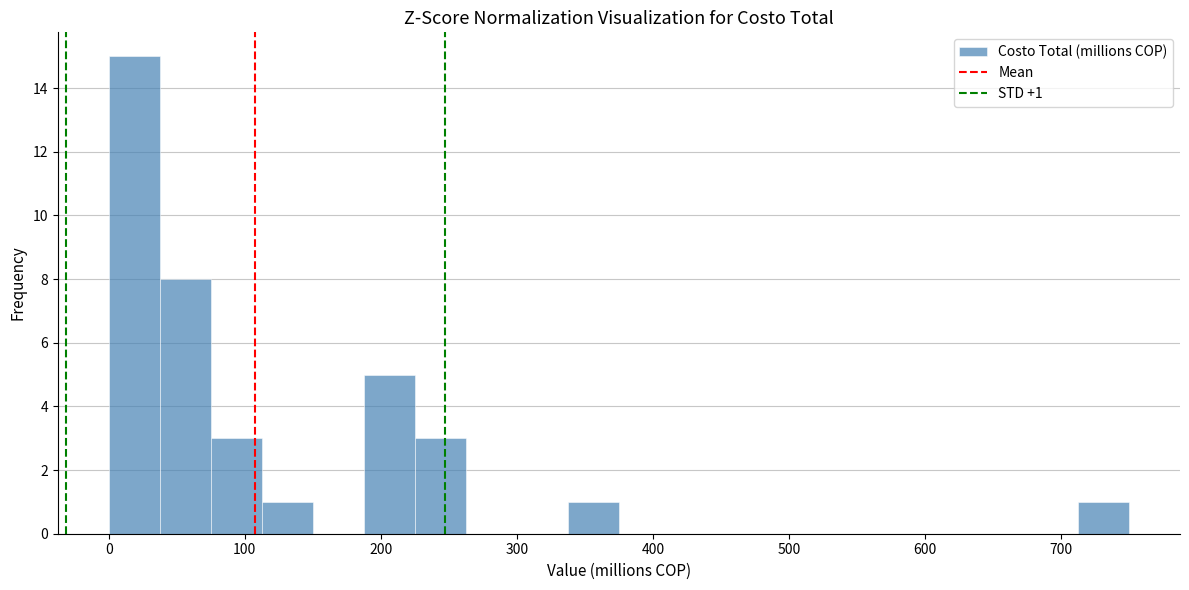

Around what value on the x-axis is the tallest bar? Give the approximate position of its centre, as read against the axis.

20